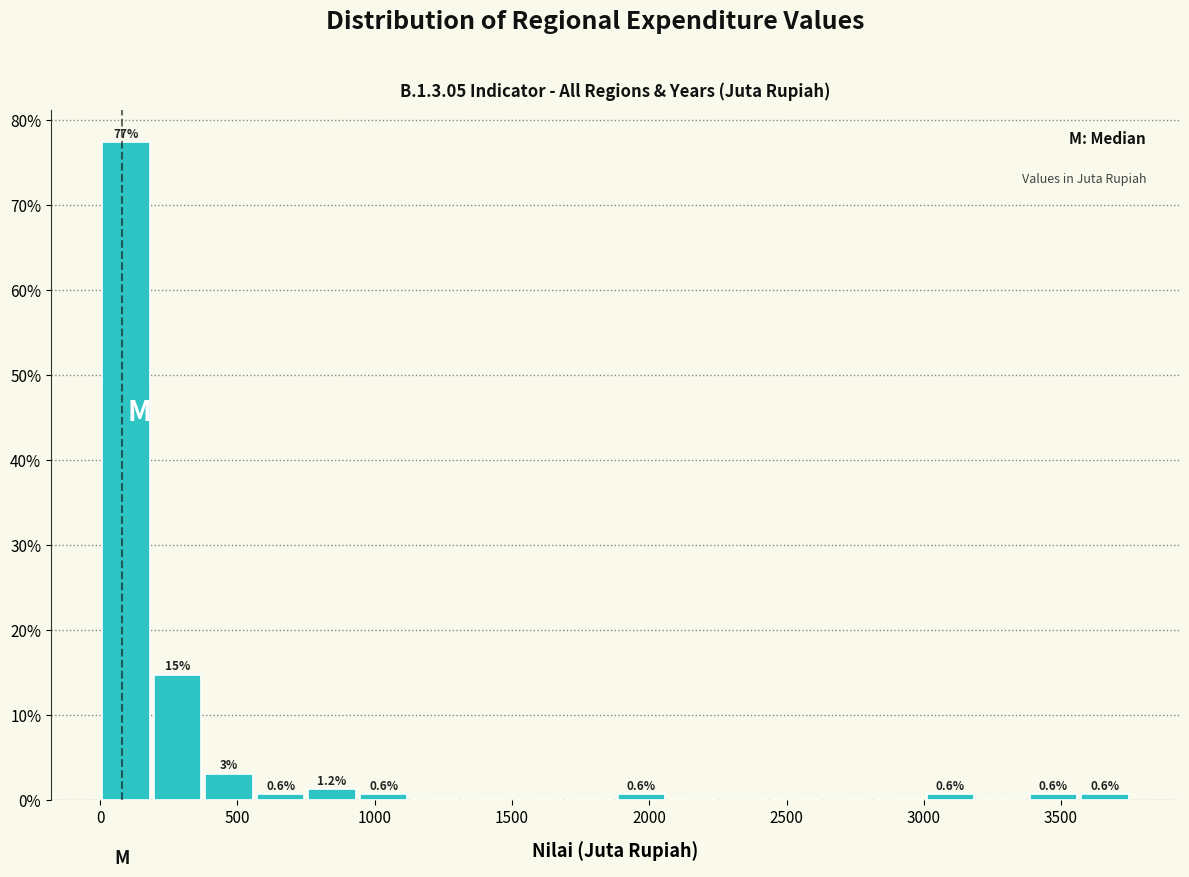

Read against the x-axis, roughly where is the centre of the tallest bar?

100